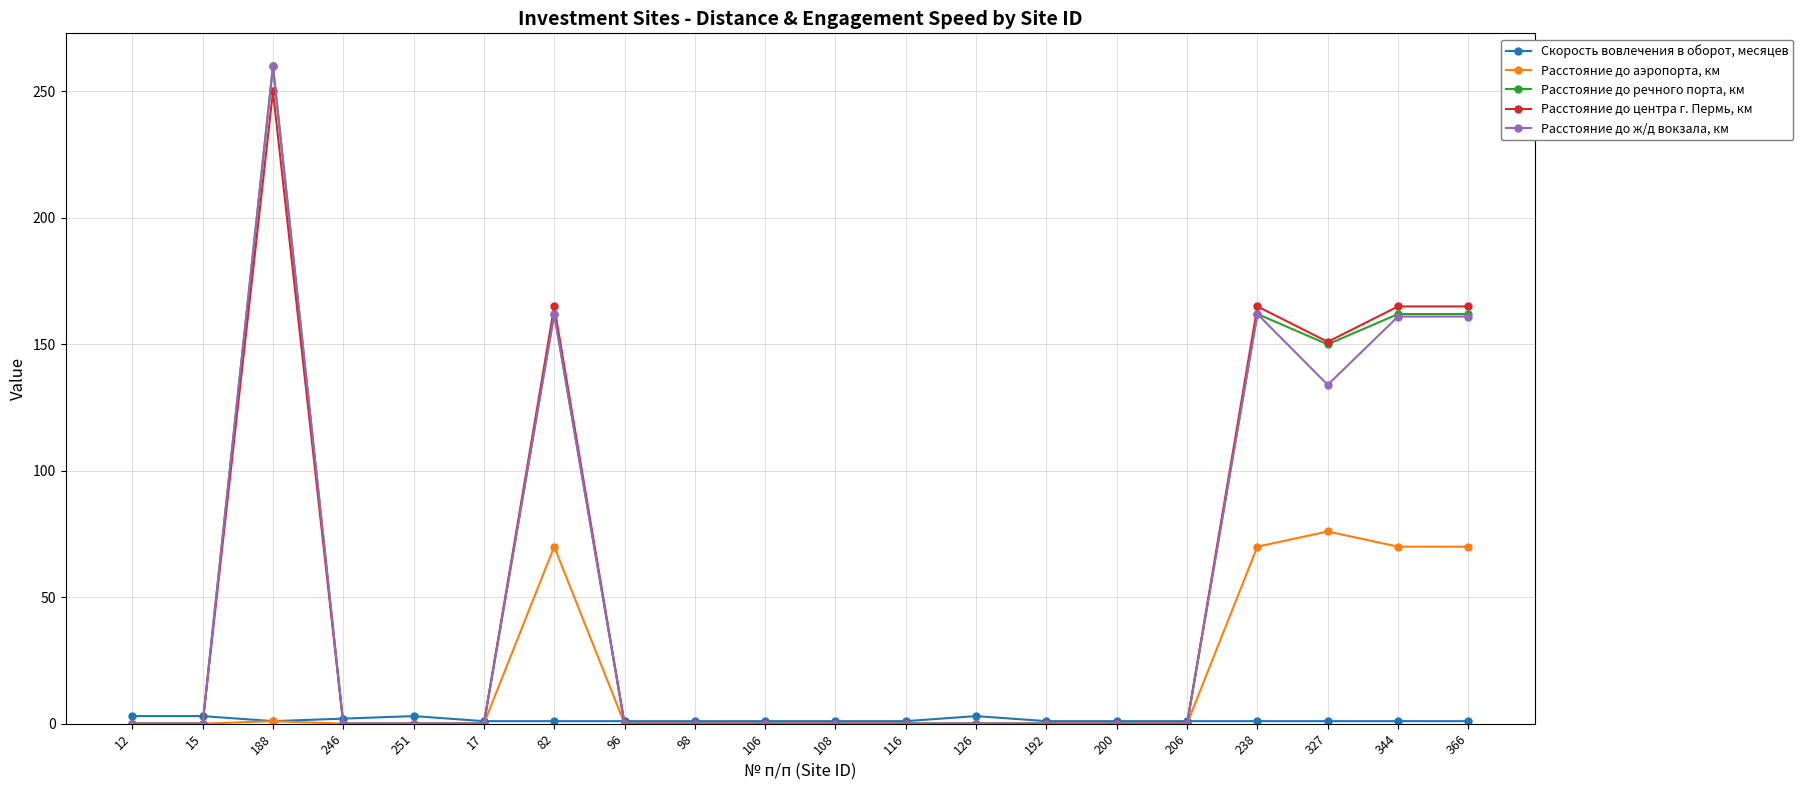

Which series changed the most between 192 and 327?

Расстояние до центра г. Пермь, км